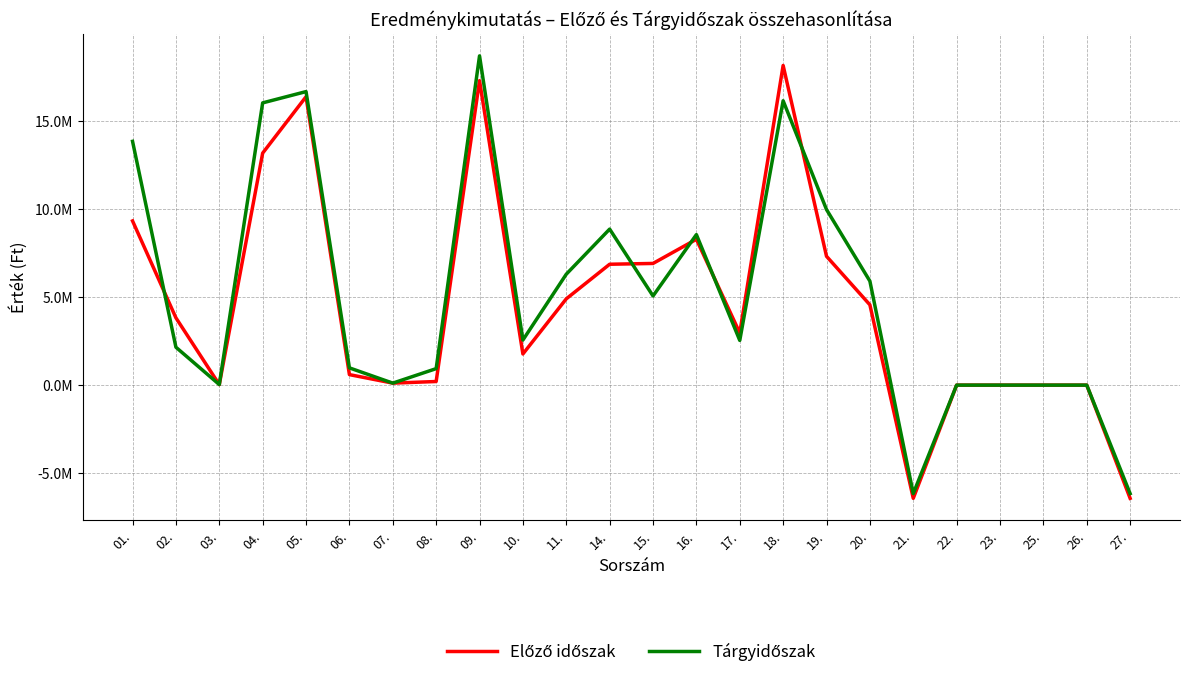

How many data points in Tárgyidőszak are less than 2559465?

12